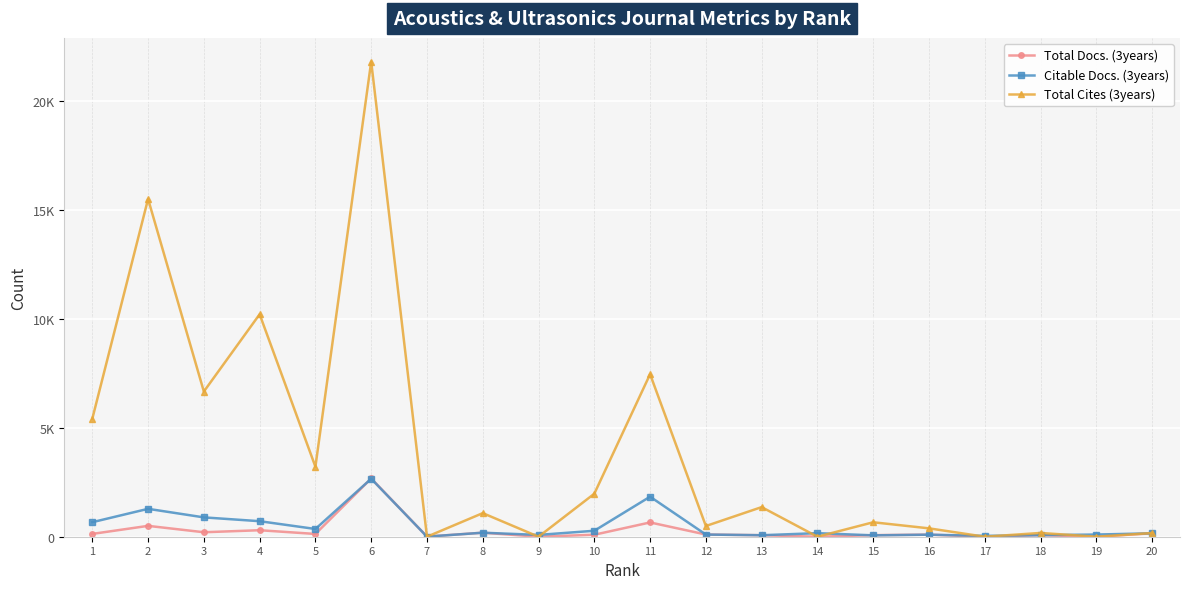

At which category is the sum across all series the highest?

6